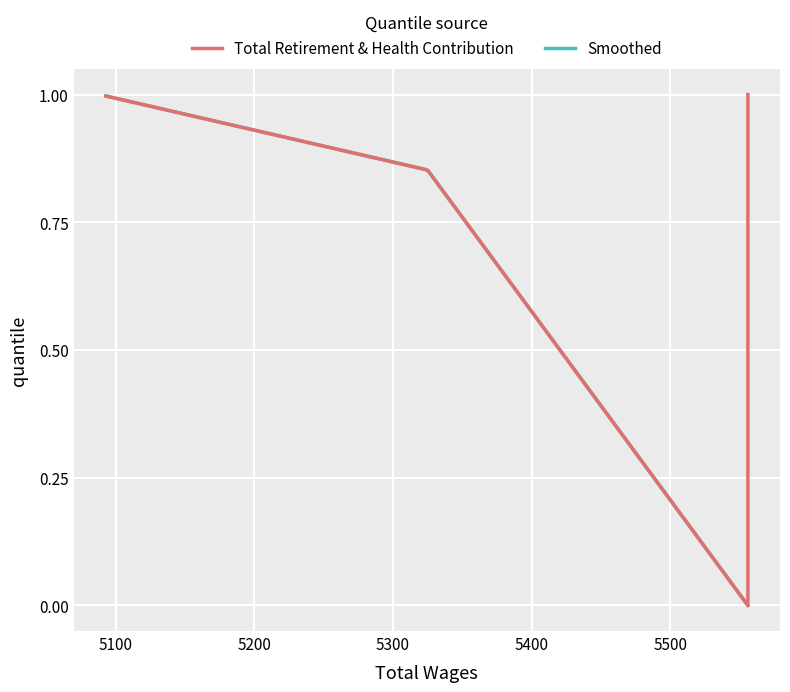

What is the sum of all values?

3.8